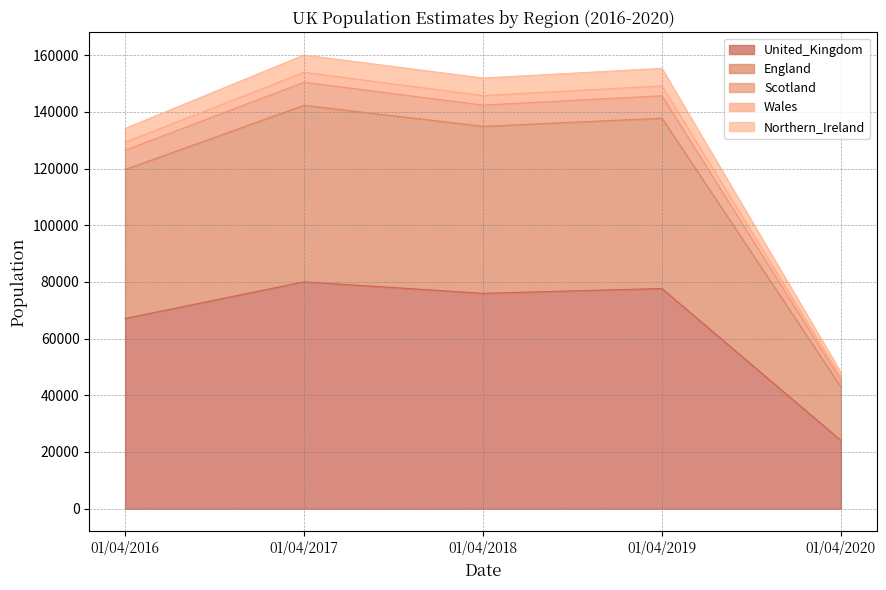

What is the average value of the United_Kingdom series?

64980